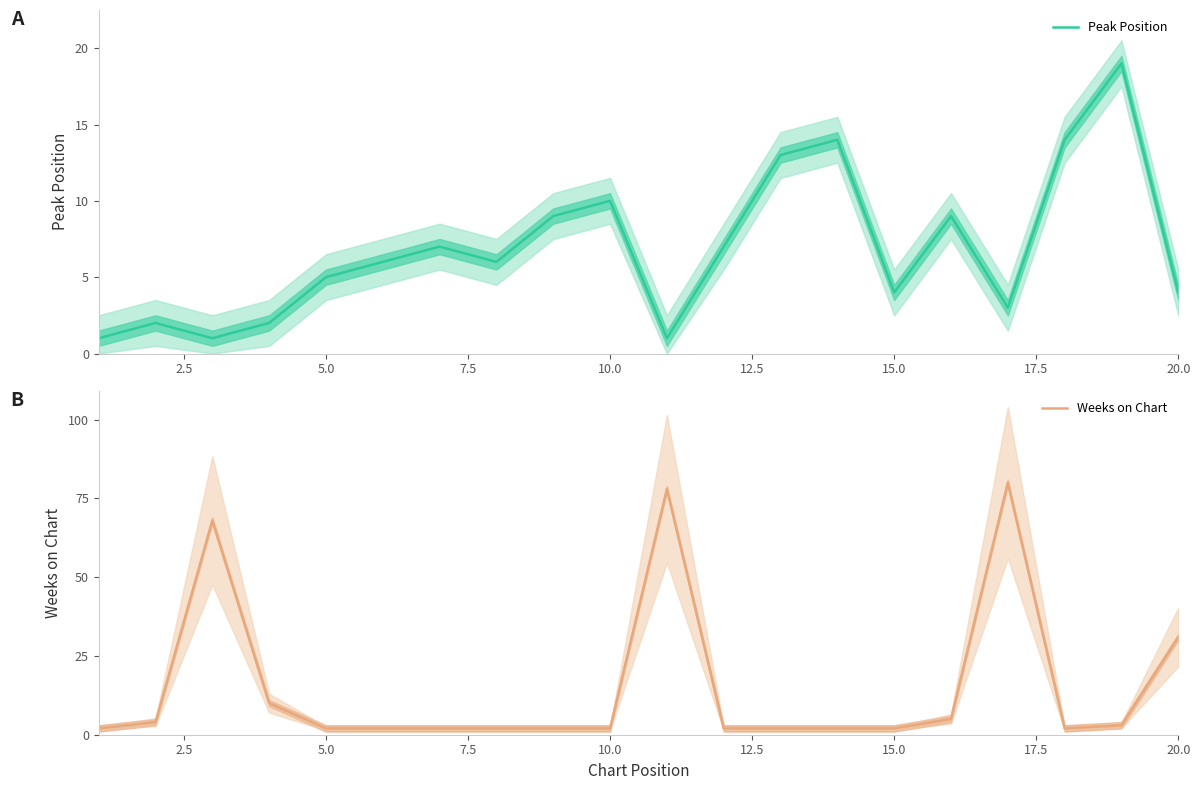

What is the smallest value displayed?

1